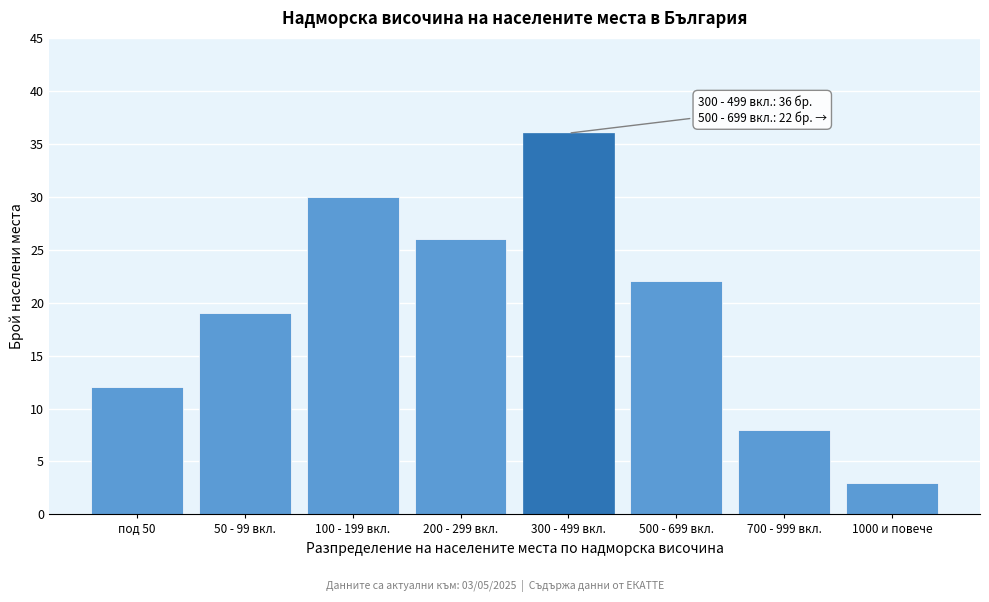

Reading left to right, what are all the values shown in this chart?

под 50=12	50 - 99 вкл.=19	100 - 199 вкл.=30	200 - 299 вкл.=26	300 - 499 вкл.=36	500 - 699 вкл.=22	700 - 999 вкл.=8	1000 и повече=3